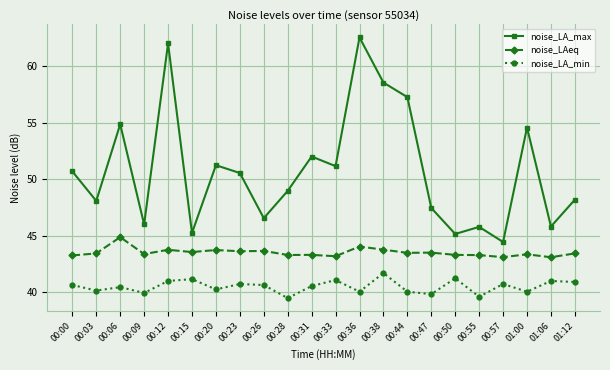

True or false: noise_LAeq and noise_LA_max intersect in this chart.

False